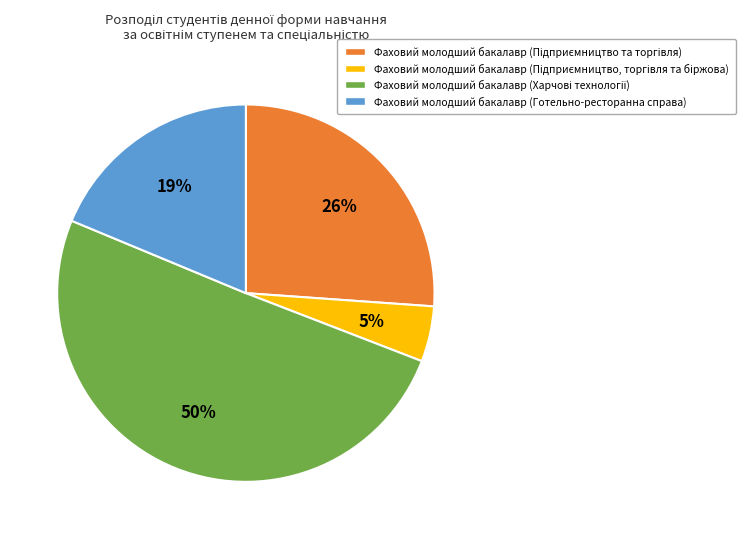

Count the number of slices in the pie.

4